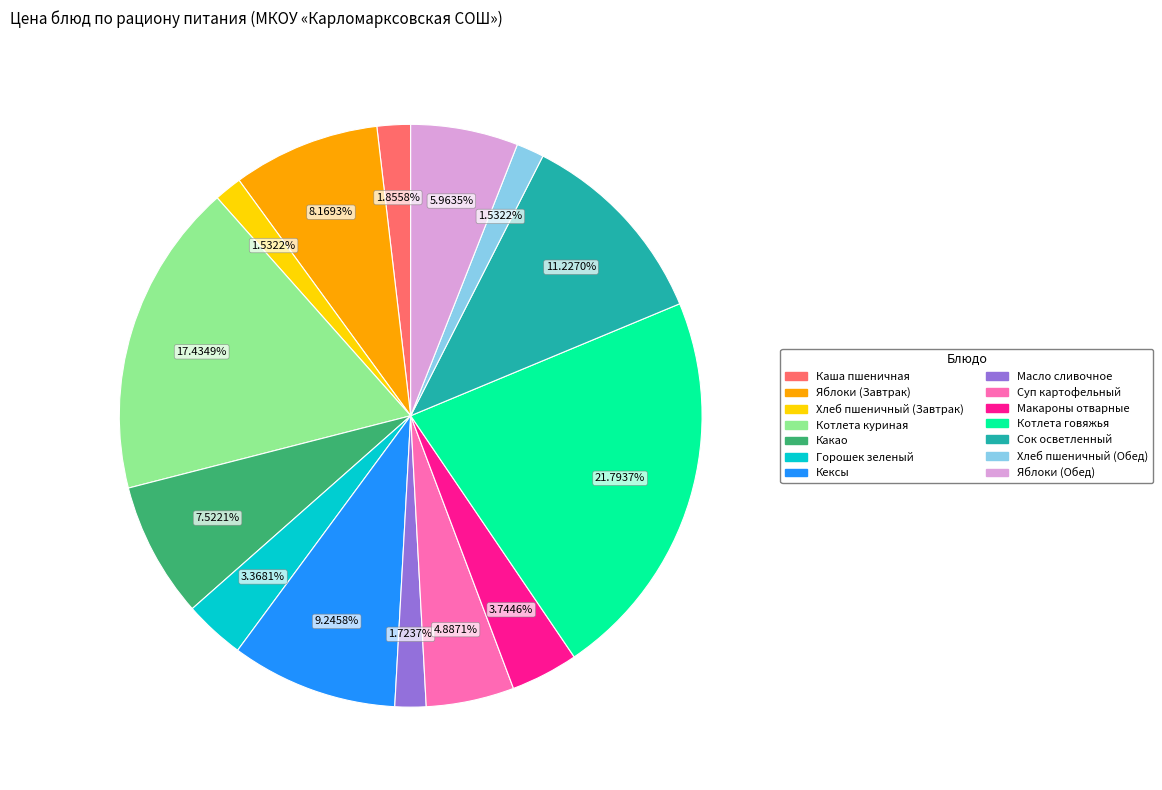

Count the number of slices in the pie.

14